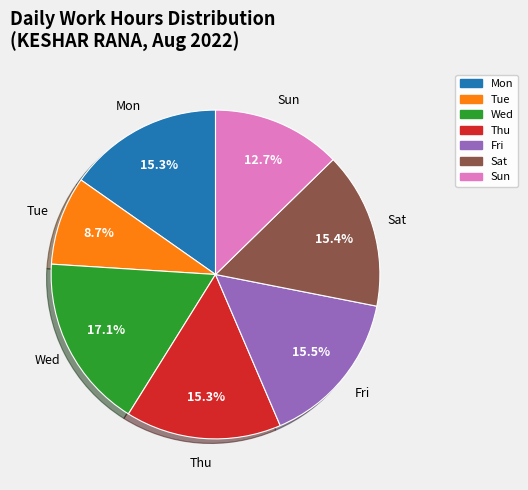

Which slice is the smallest?

Tue